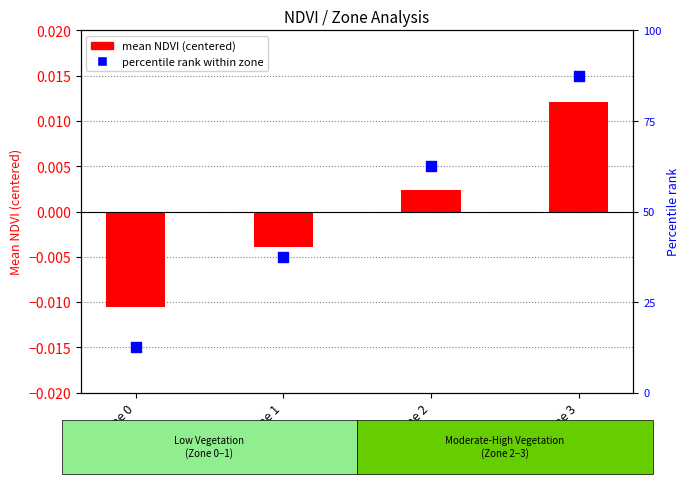

What is the total value across all series at Zone 0?

12.5